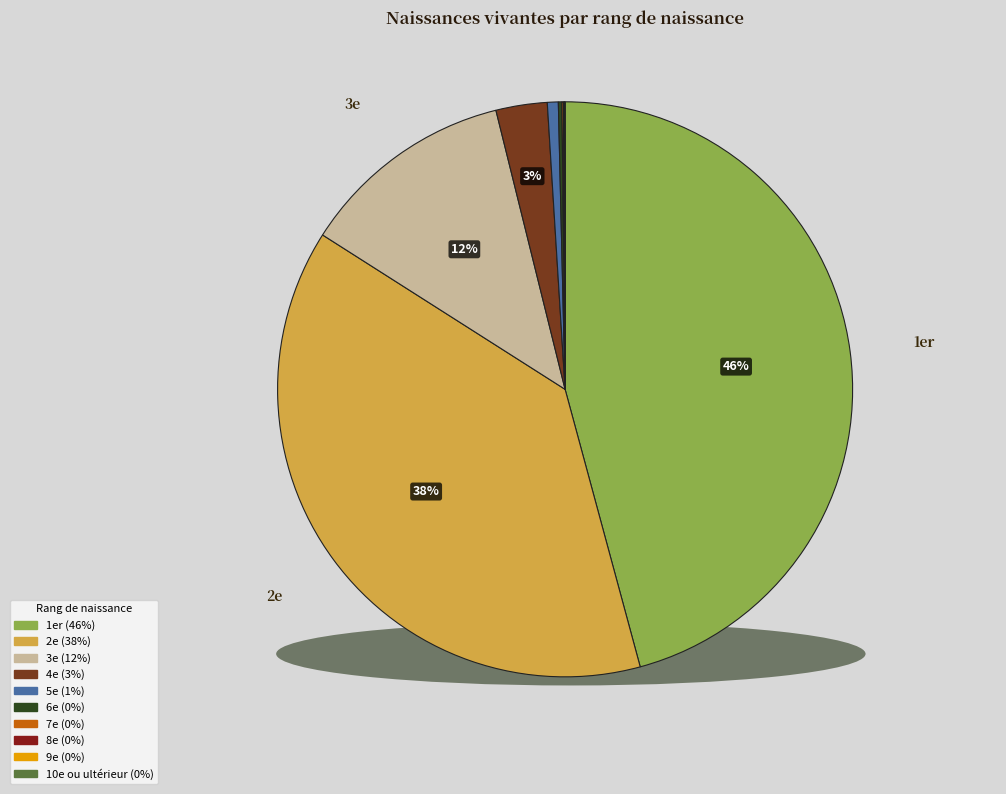

How many slices are in this pie chart?

10